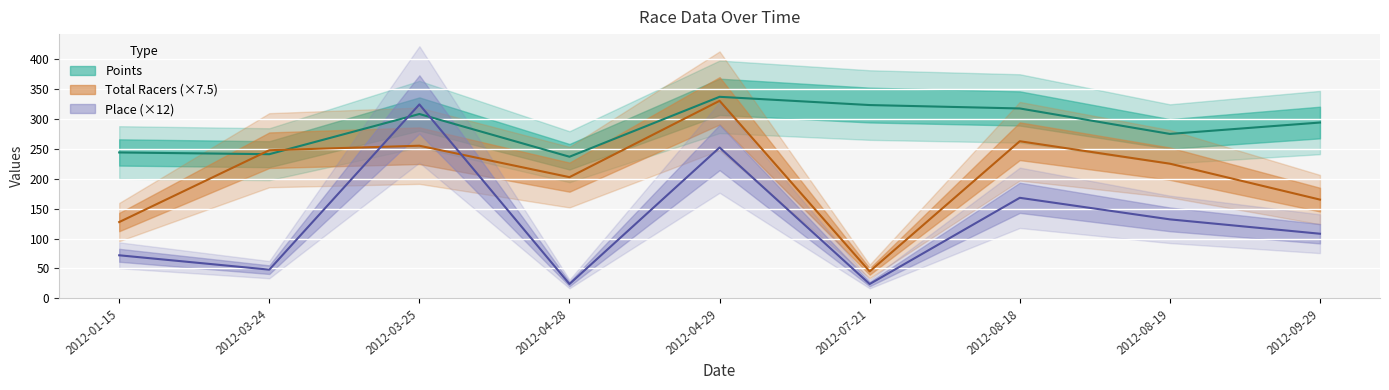

Reading left to right, transcribe all the data shown in this chart.

Points: 243.8	240.8	308.0	236.6	336.7	322.9	317.2	274.7	293.7
Total Racers (×7.5): 127.5	247.5	255.0	202.5	330.0	45.0	262.5	225.0	165.0
Place (×12): 72.0	48.0	324.0	24.0	252.0	24.0	168.0	132.0	108.0